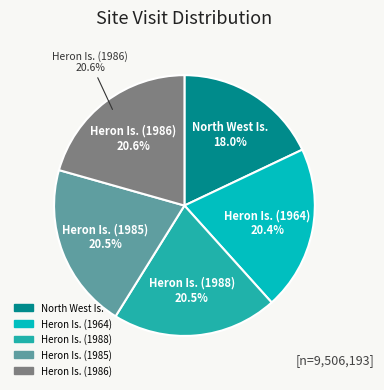

To the nearest percent, what portion does Heron Is. (1985) represent?

21%